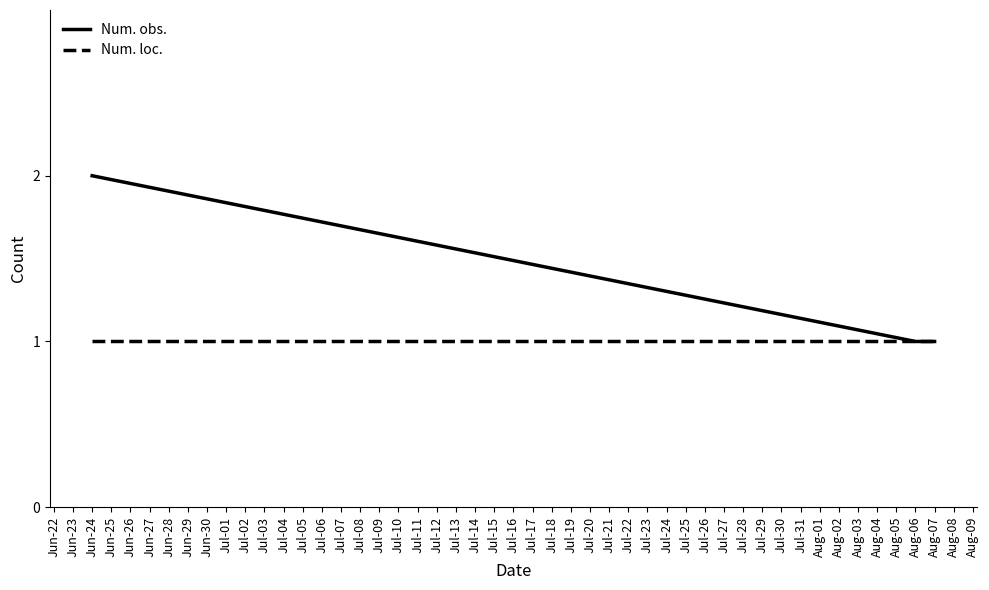

Does the chart have visible grid lines?

No